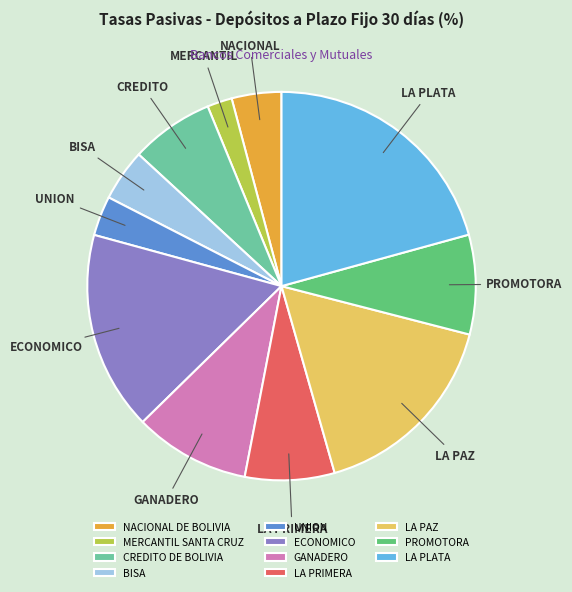

How many slices are in this pie chart?

11